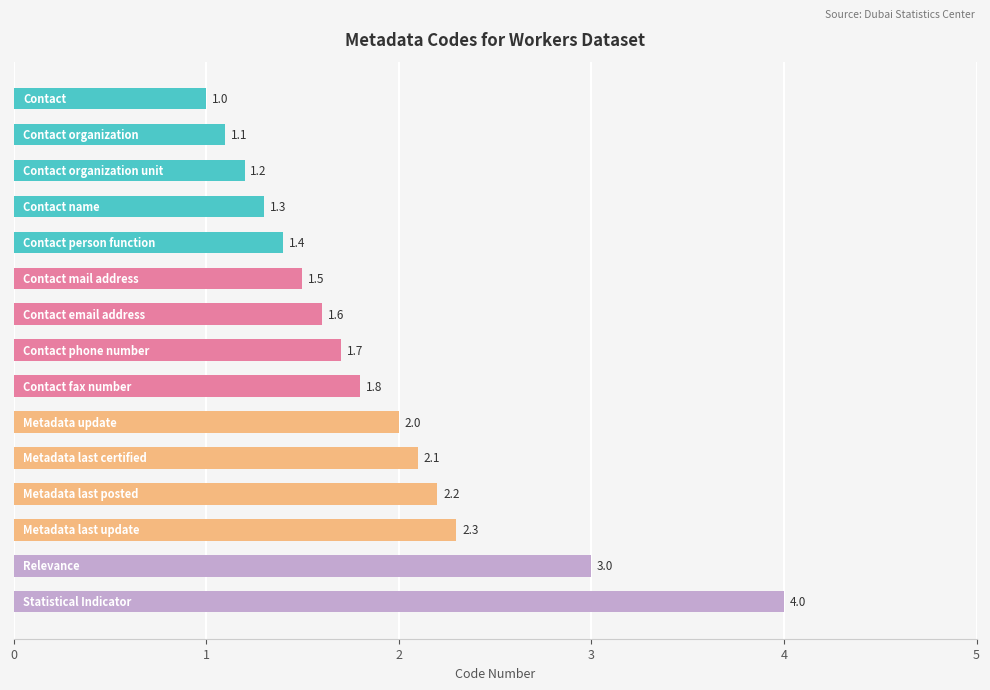

What is the value of the 8th bar from the top?

1.7